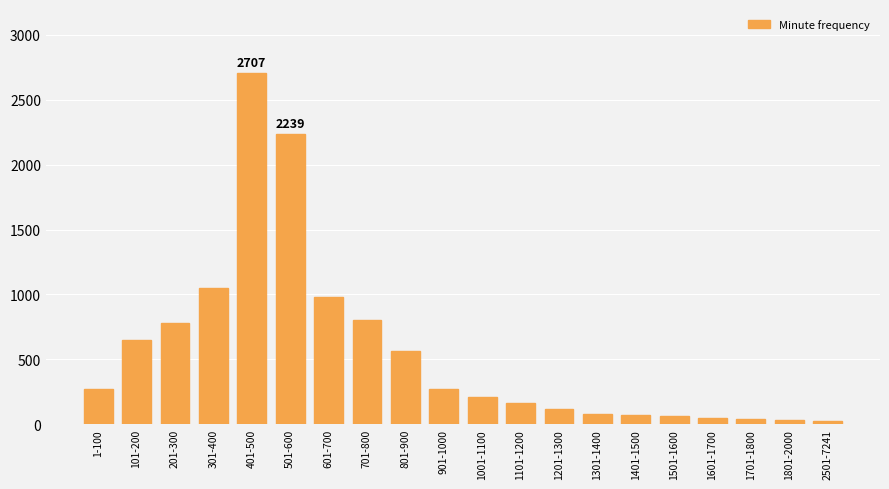

Between 1001-1100 and 301-400, which is larger?

301-400